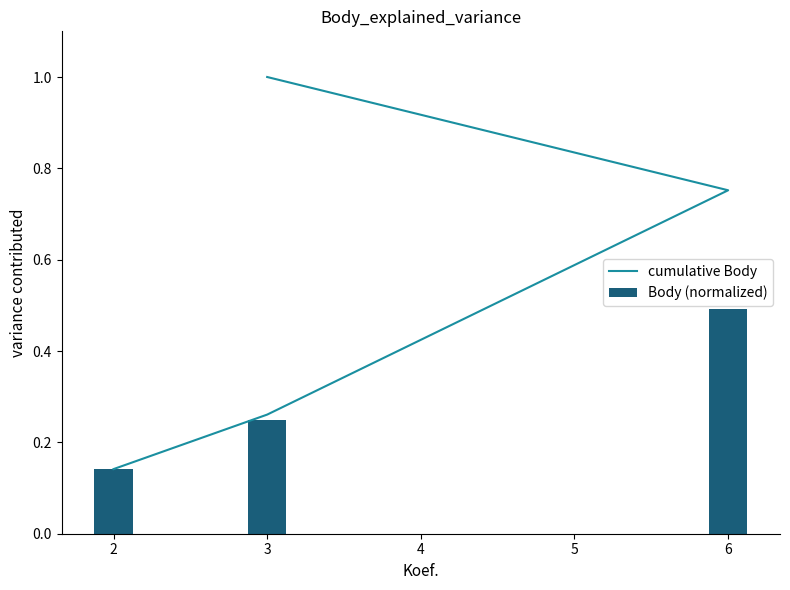

List the series in order of their overall mean, highest first.

cumulative Body, Body (normalized)